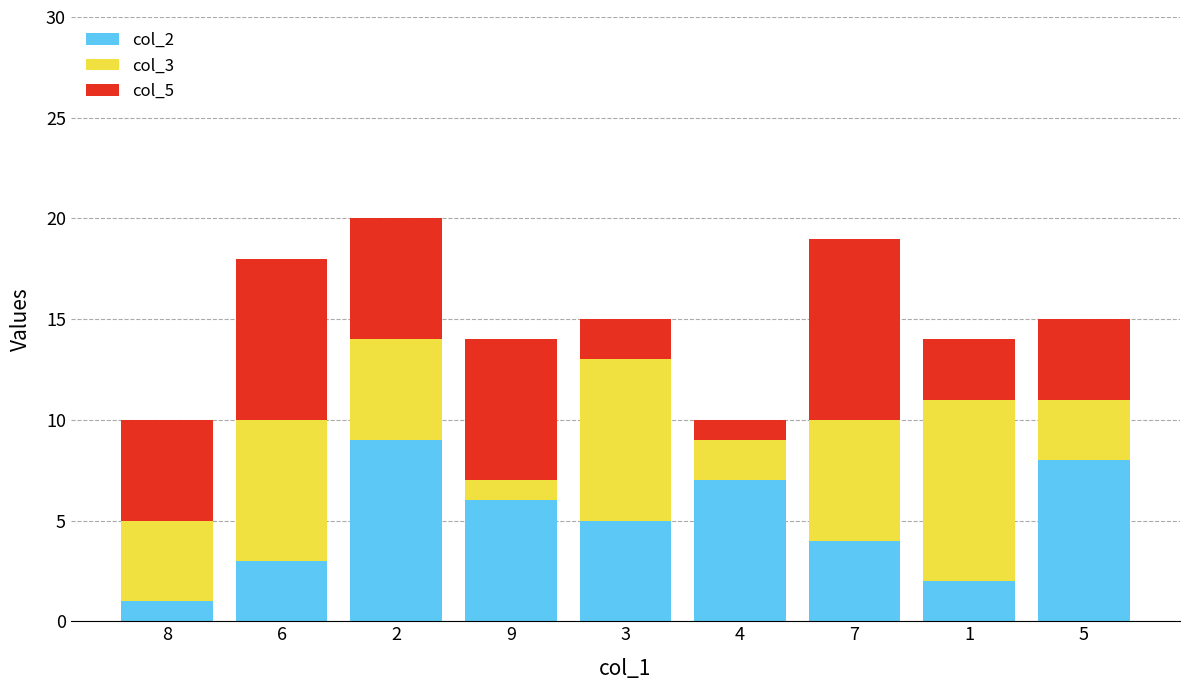

Does the chart contain any negative values?

No